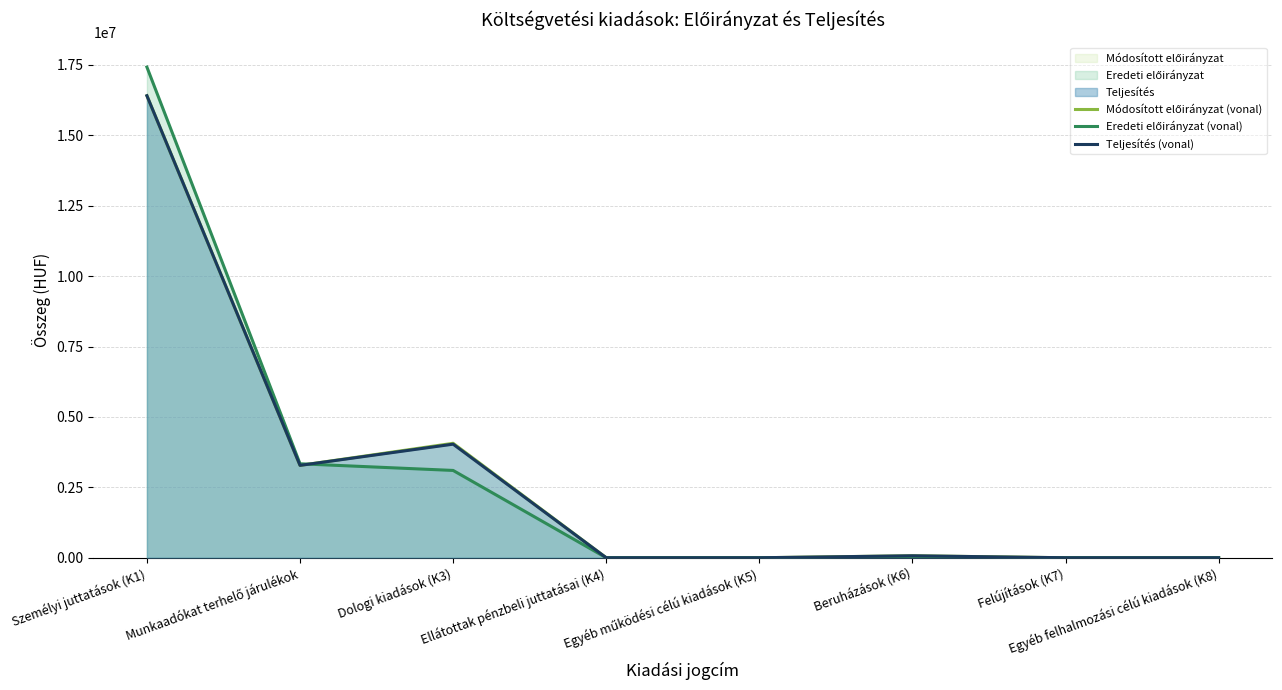

Where is the first local minimum for Módosított előirányzat (vonal)?

Munkaadókat terhelő járulékok